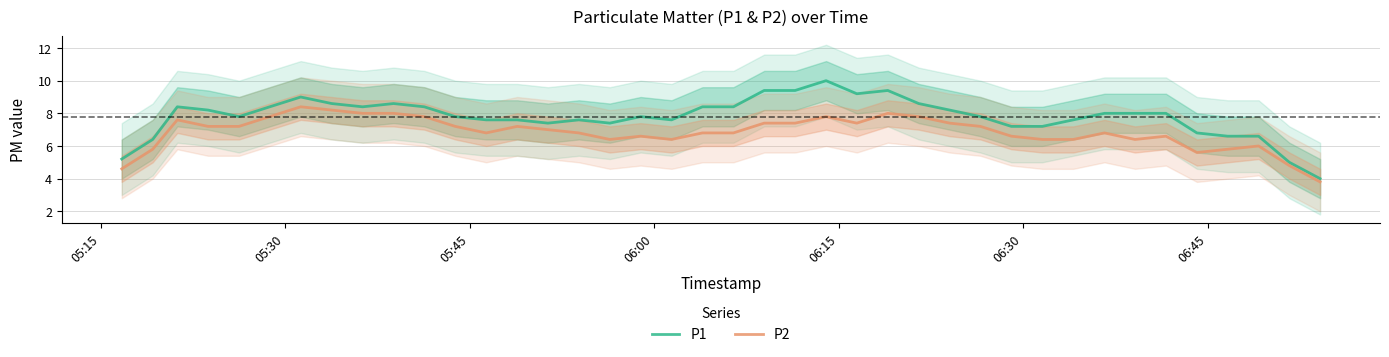

What is the lowest value of the P1 series?

4.0